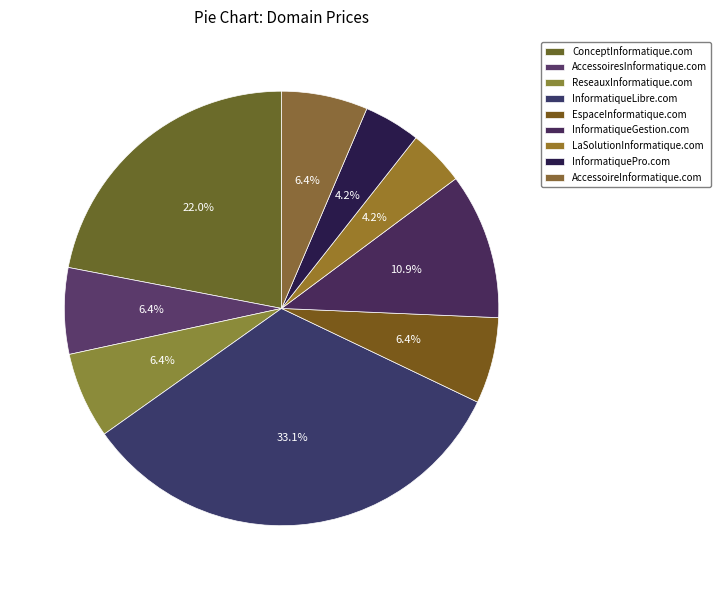

To the nearest percent, what is the combined percentage of LaSolutionInformatique.com and InformatiqueLibre.com?

37%